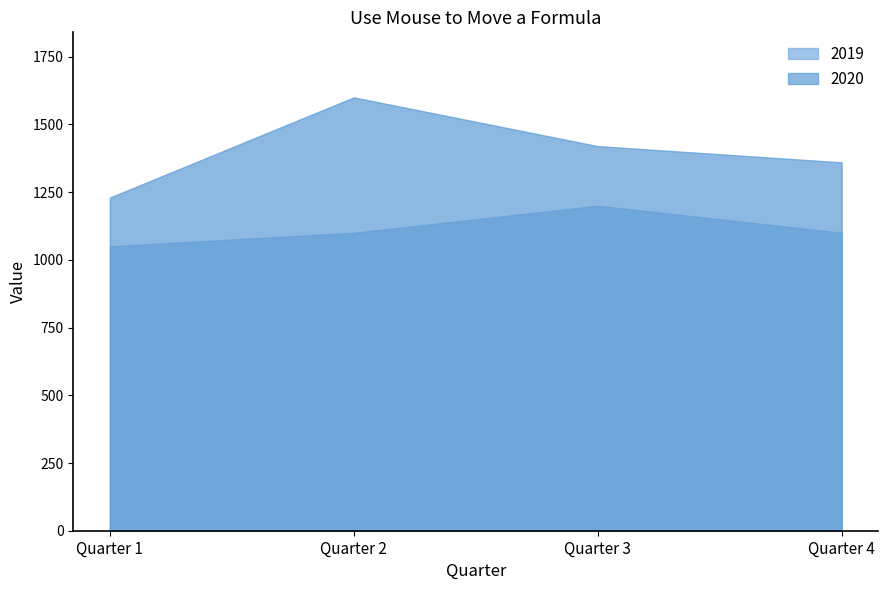

Which series has the largest total across all categories?

2020